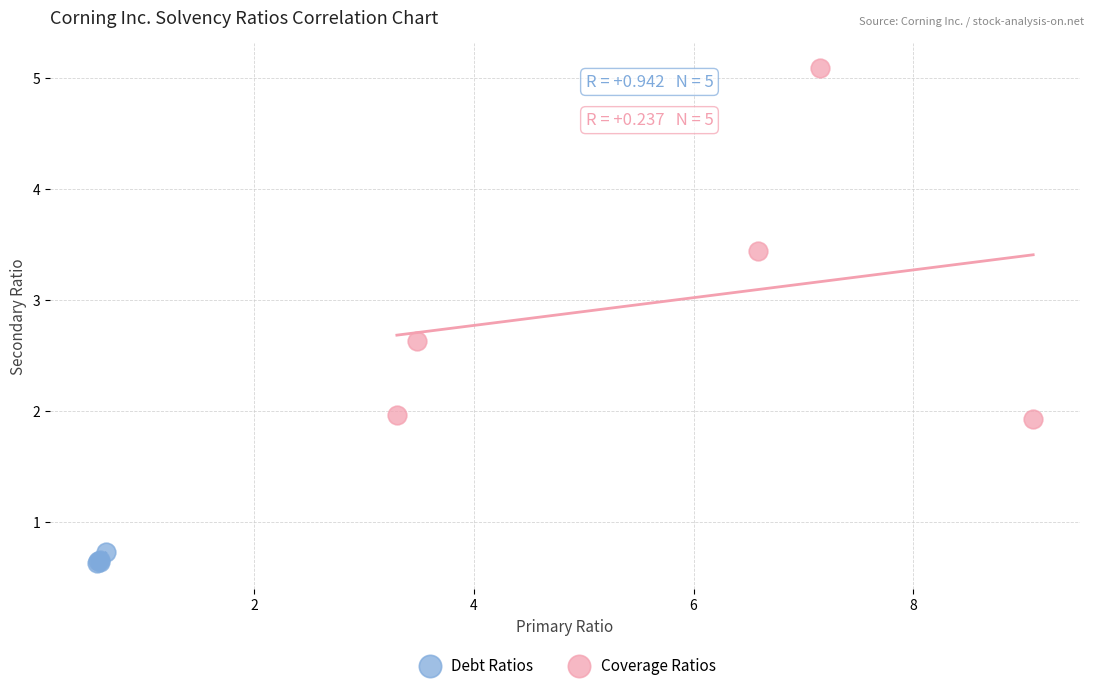

Which series reaches the maximum Y coordinate?

Coverage Ratios